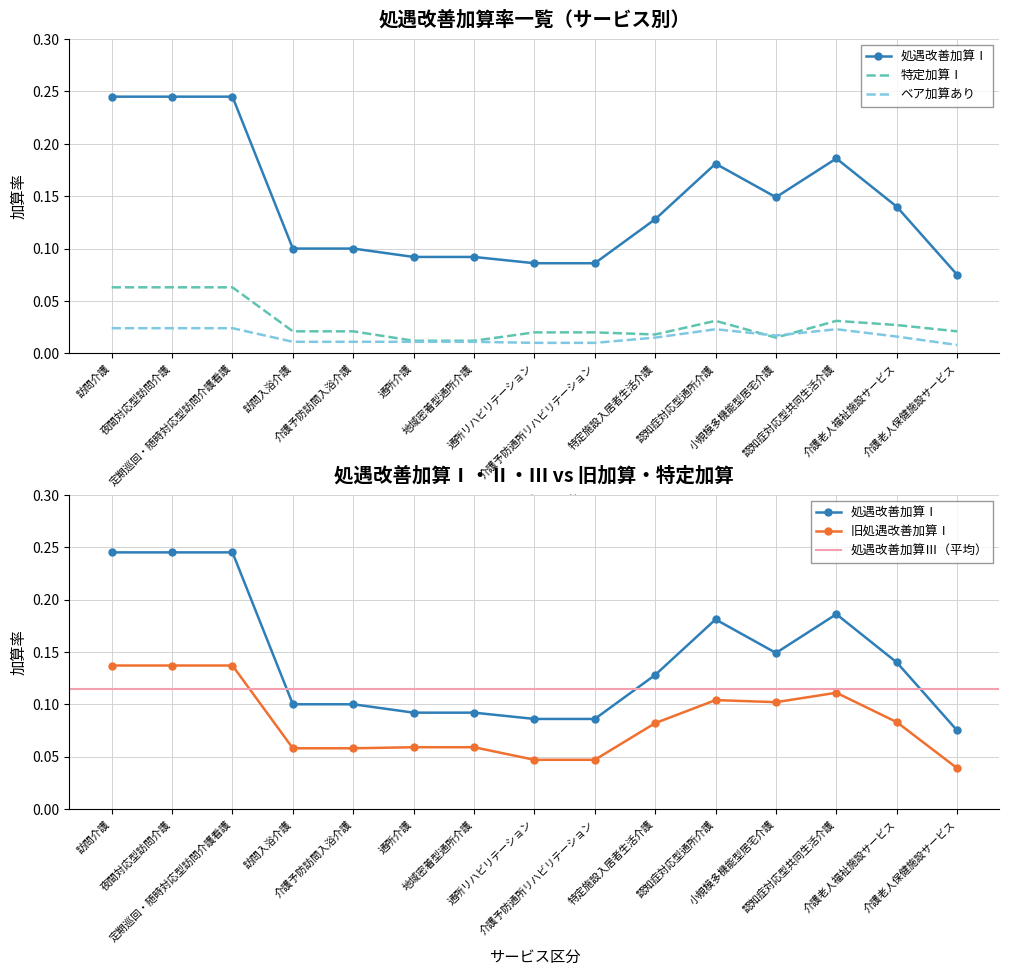

Where is ベア加算あり nearest to the value 0?

介護老人保健施設サービス